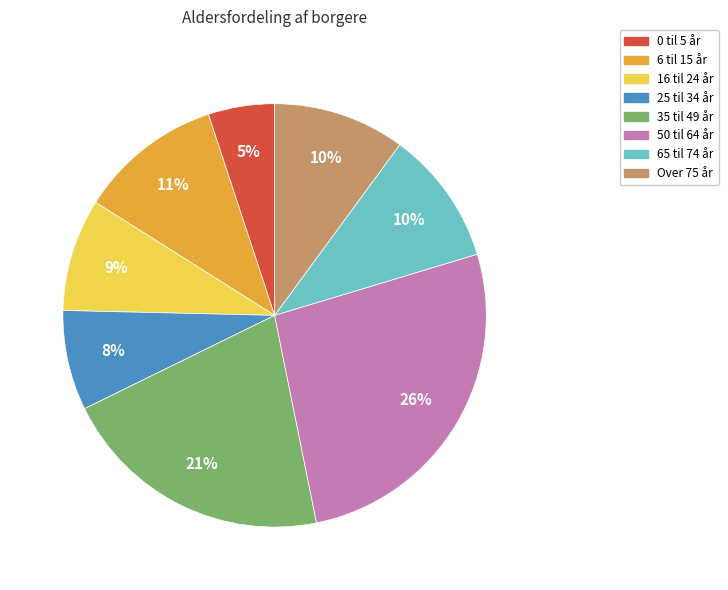

Is 6 til 15 år the majority of the pie?

No